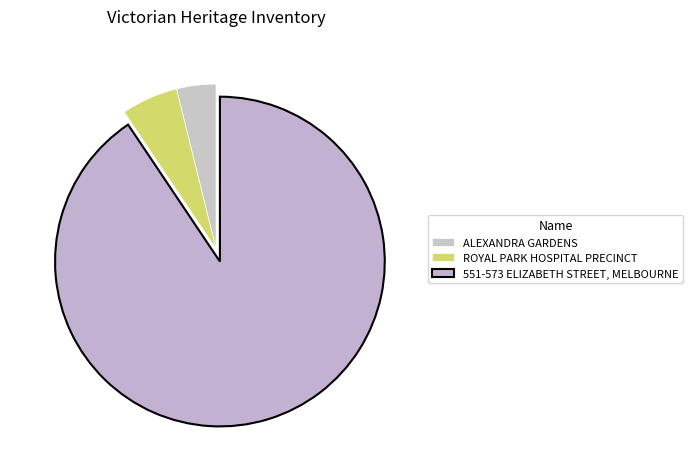

To the nearest percent, what portion does ROYAL PARK HOSPITAL PRECINCT represent?

6%